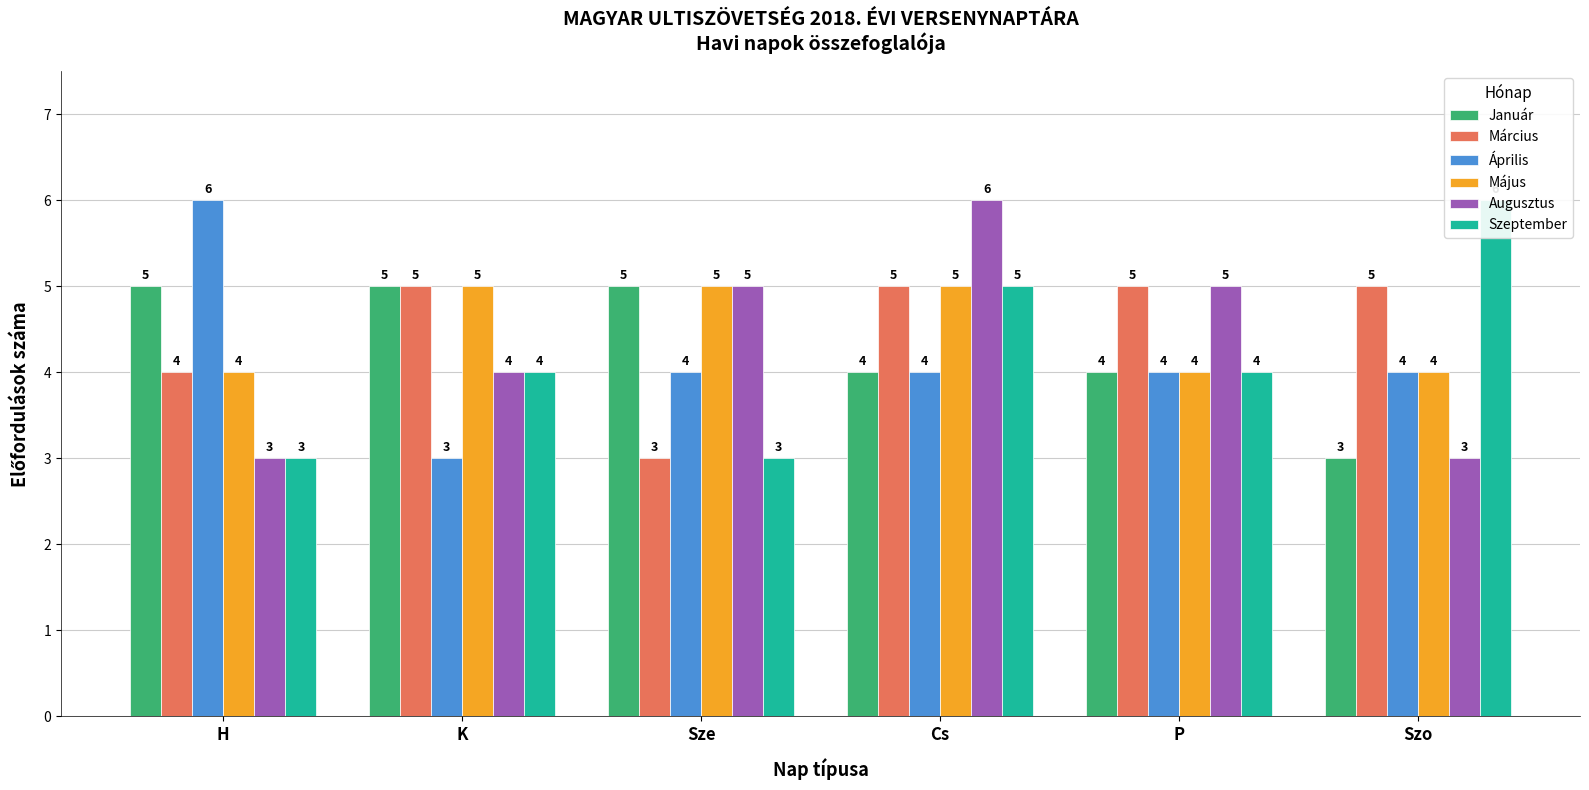

The value of Szeptember at K is 4. True or false?

True